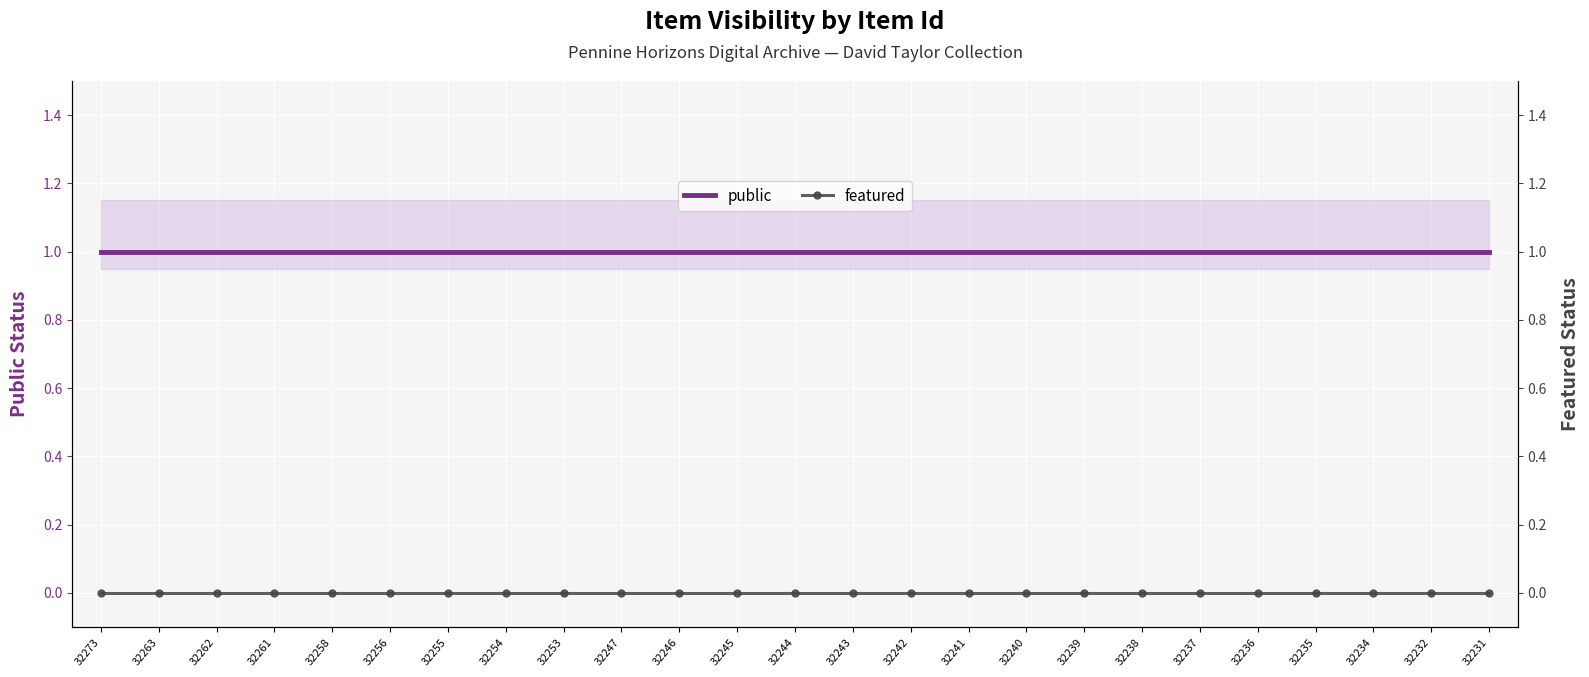

What is the maximum value for public?

1